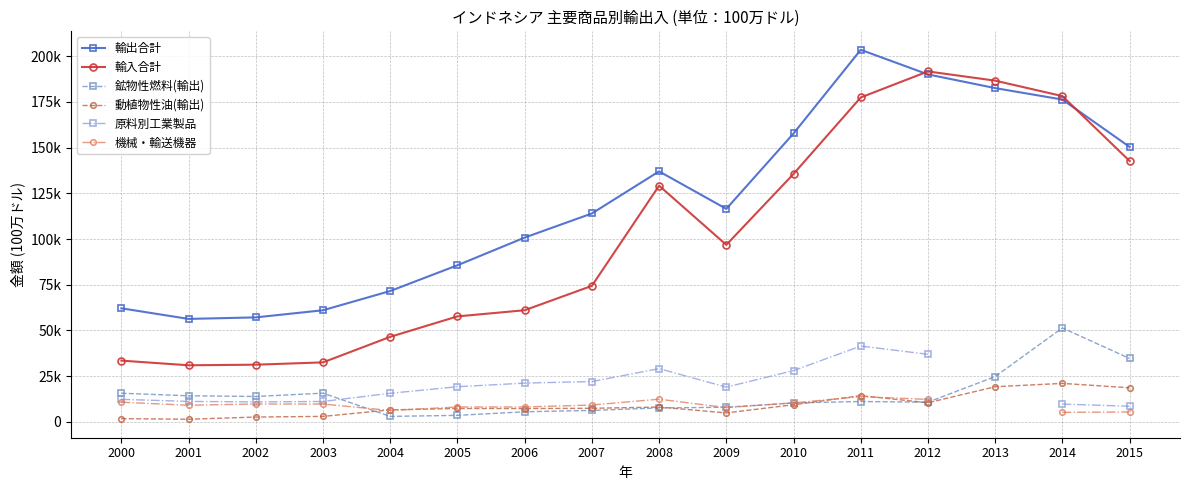

True or false: 輸出合計 and 原料別工業製品 intersect in this chart.

False